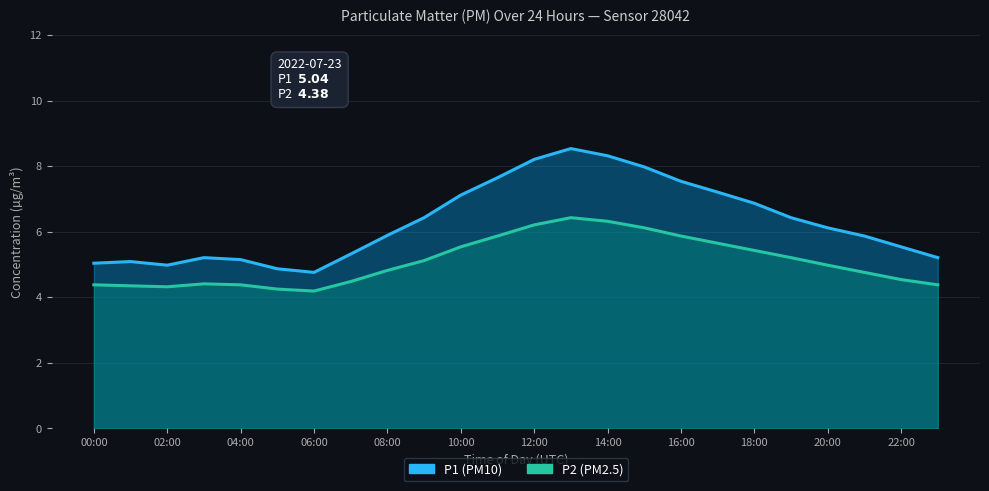

Rank the series by their average value, from highest to lowest.

P1, P2